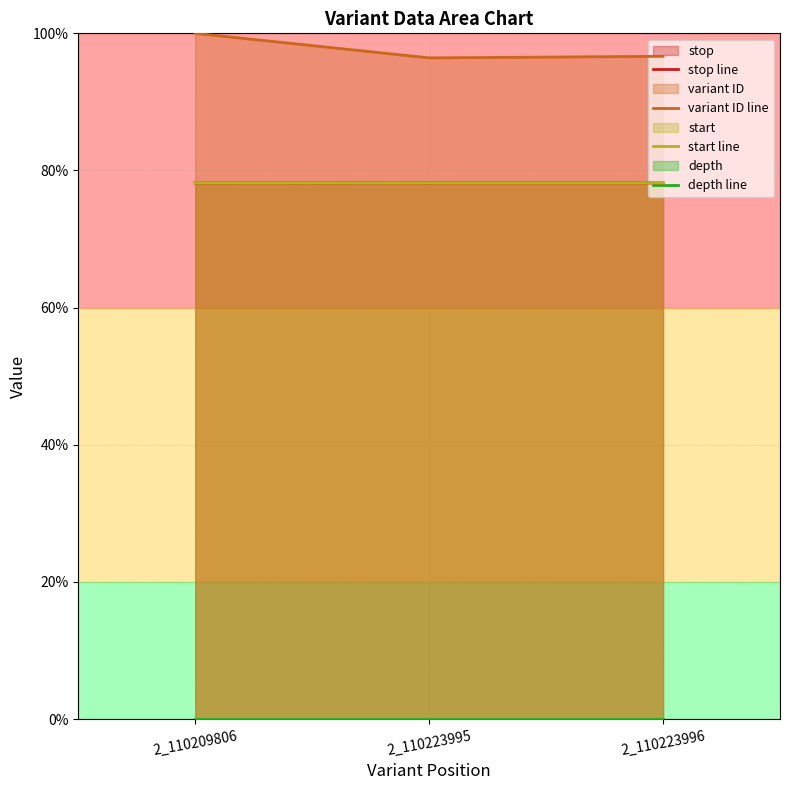

What is the minimum value for stop line?

78.2